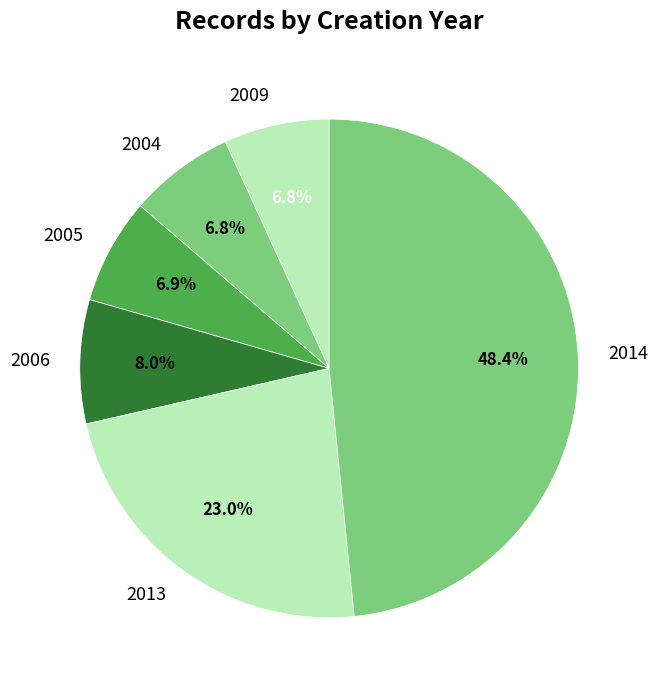

Between 2006 and 2014, which is larger?

2014